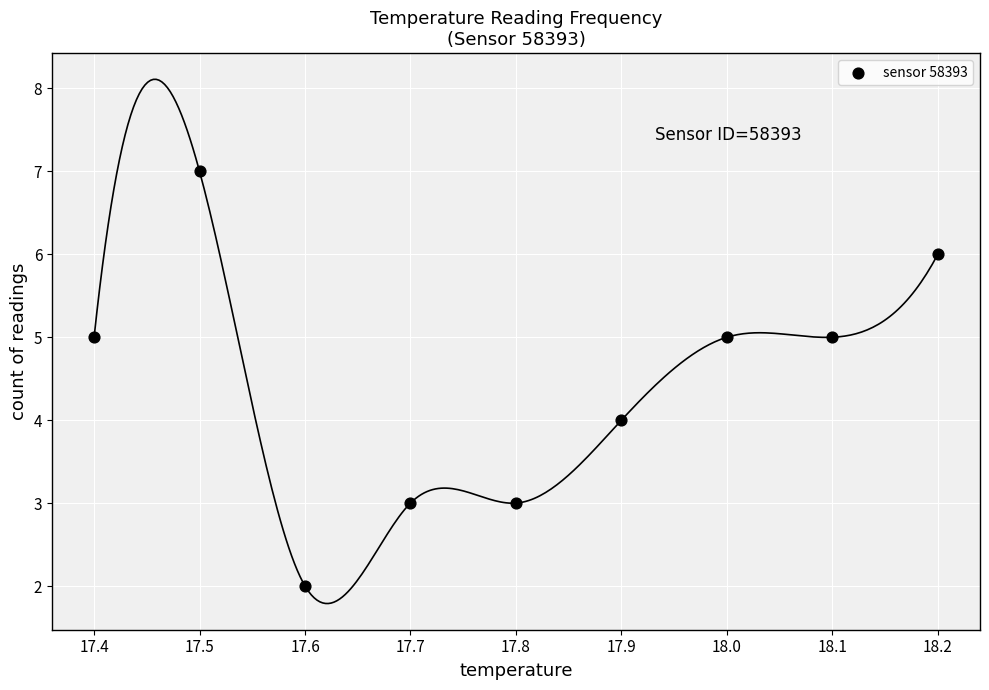

What is the average Y value?

4